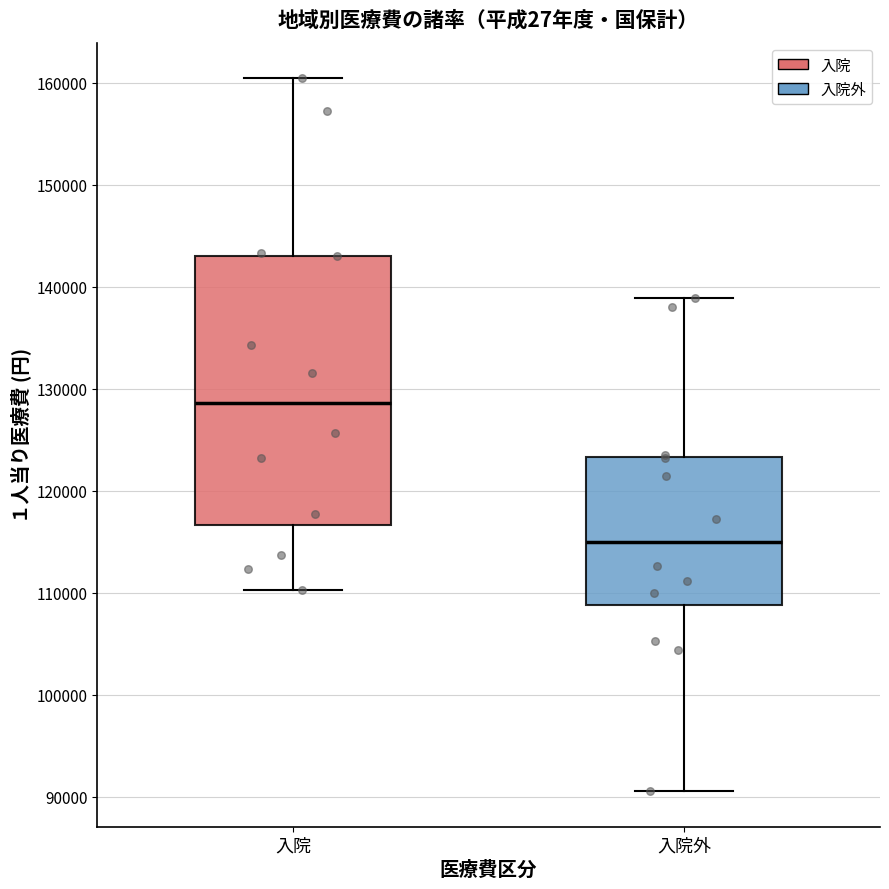

Where is the upper edge of the box for 入院 on the y-axis? The values are not printed on the chart, so give them approximately, as read against the axis.

143000